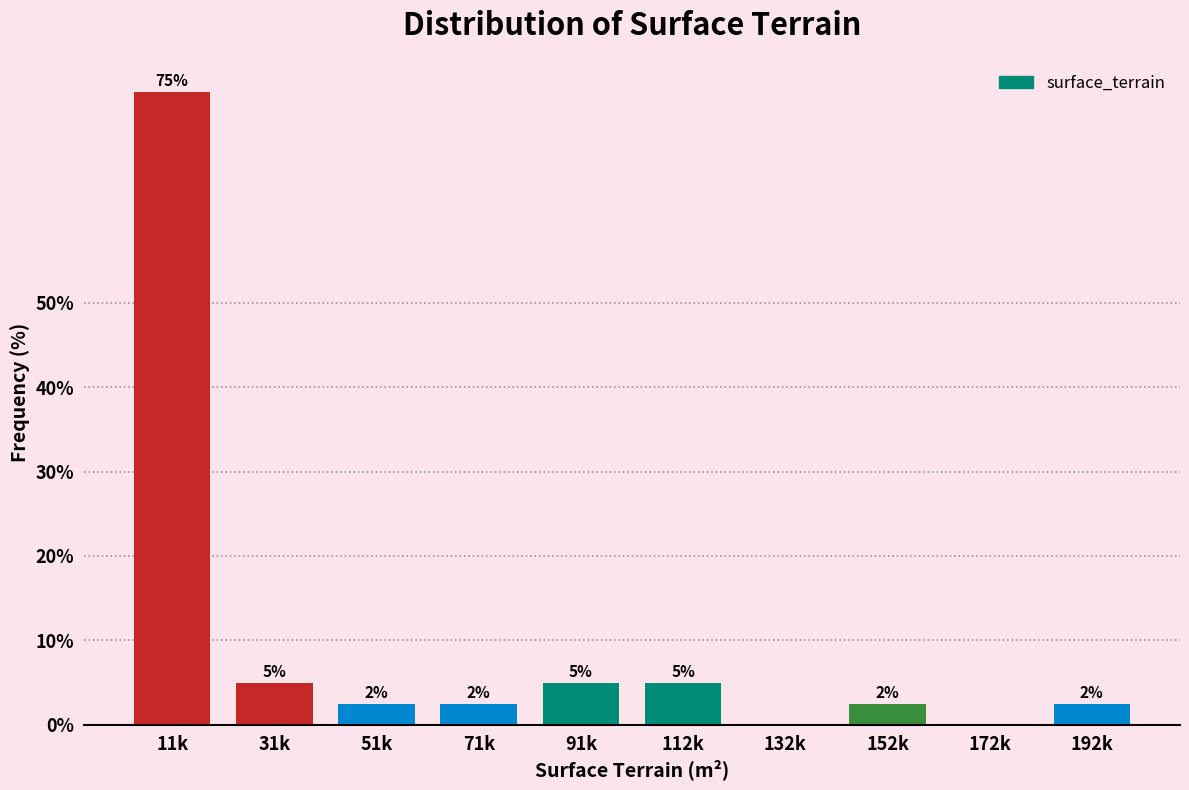

Which category has the highest value across all series?

11k